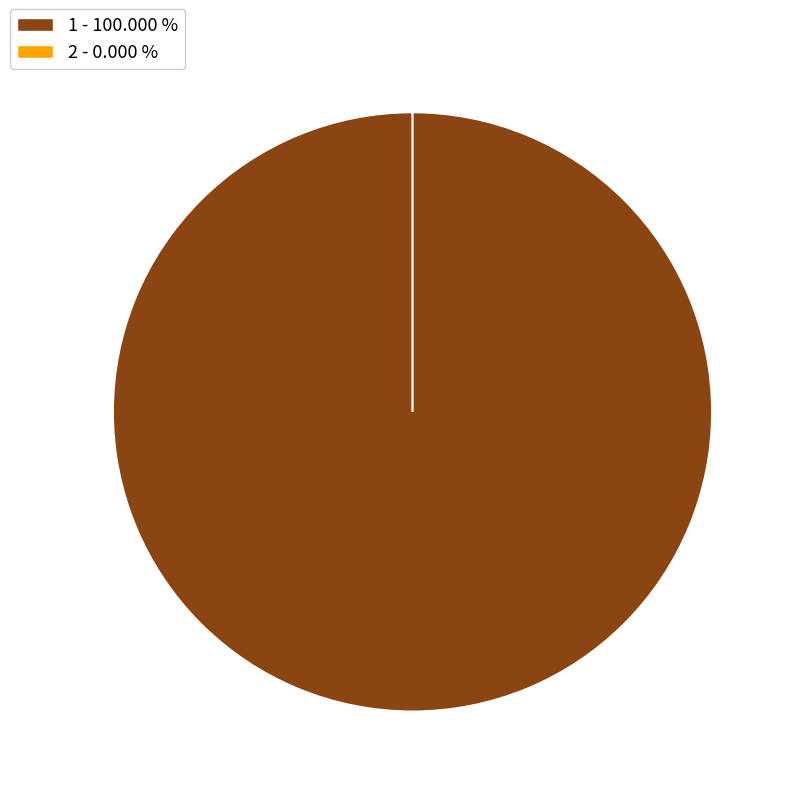

Does 1 - 100.000 % represent more than half of the total?

Yes